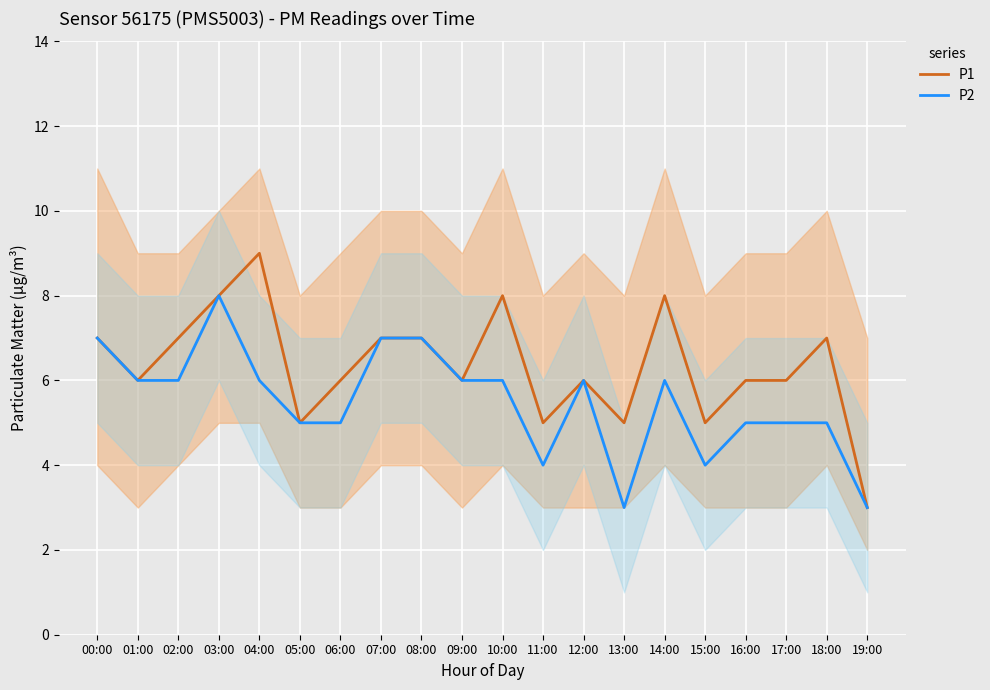

Reading left to right, extract all data points from this chart.

P1: 00:00=7	01:00=6	02:00=7	03:00=8	04:00=9	05:00=5	06:00=6	07:00=7	08:00=7	09:00=6	10:00=8	11:00=5	12:00=6	13:00=5	14:00=8	15:00=5	16:00=6	17:00=6	18:00=7	19:00=3
P2: 00:00=7	01:00=6	02:00=6	03:00=8	04:00=6	05:00=5	06:00=5	07:00=7	08:00=7	09:00=6	10:00=6	11:00=4	12:00=6	13:00=3	14:00=6	15:00=4	16:00=5	17:00=5	18:00=5	19:00=3